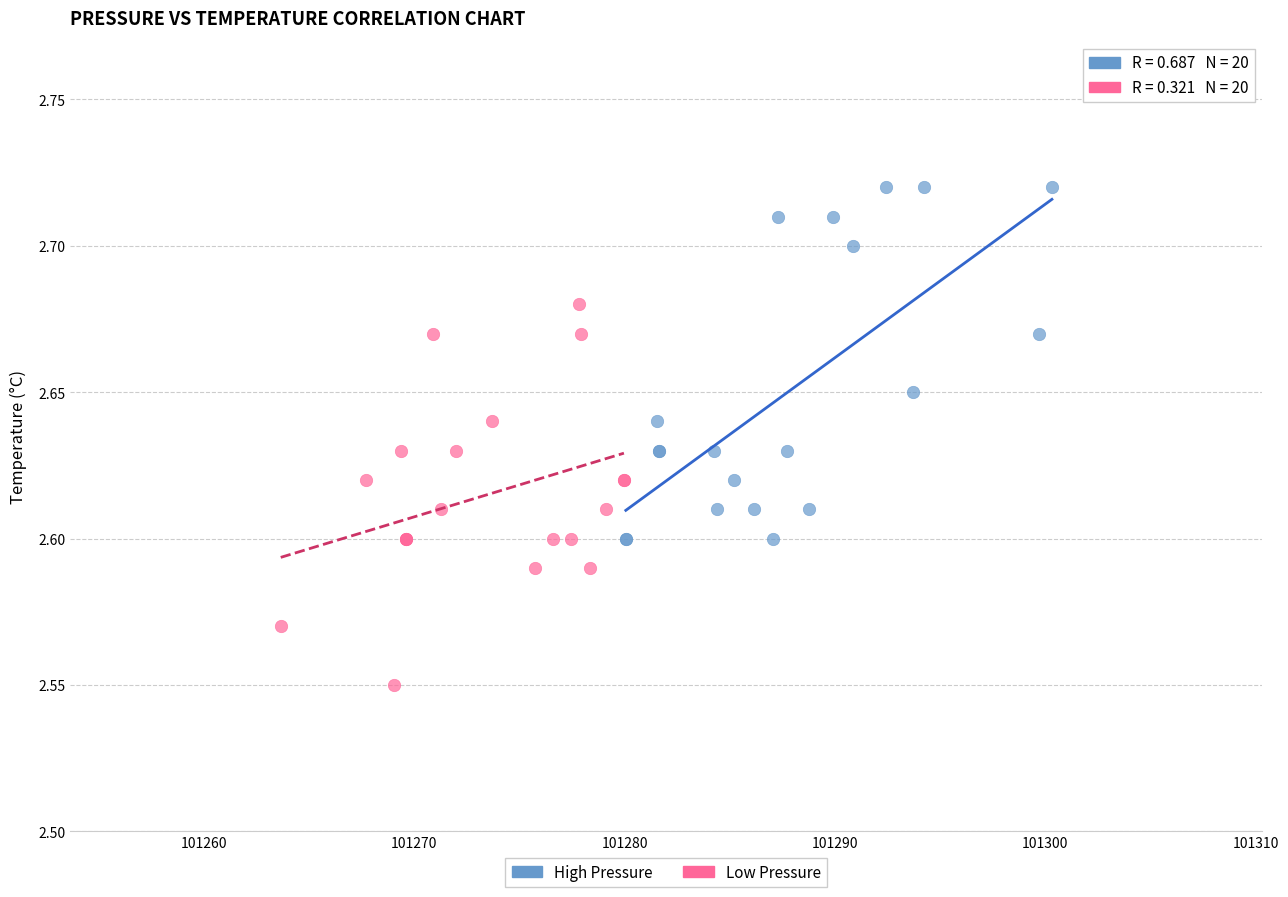

Which series reaches the minimum Y coordinate?

Low Pressure